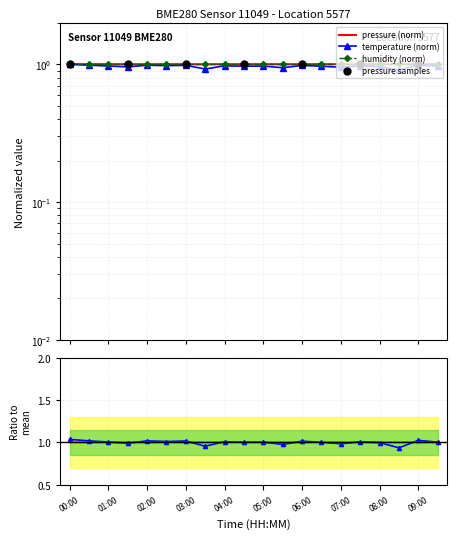

At which category is the sum across all series the highest?

00:00